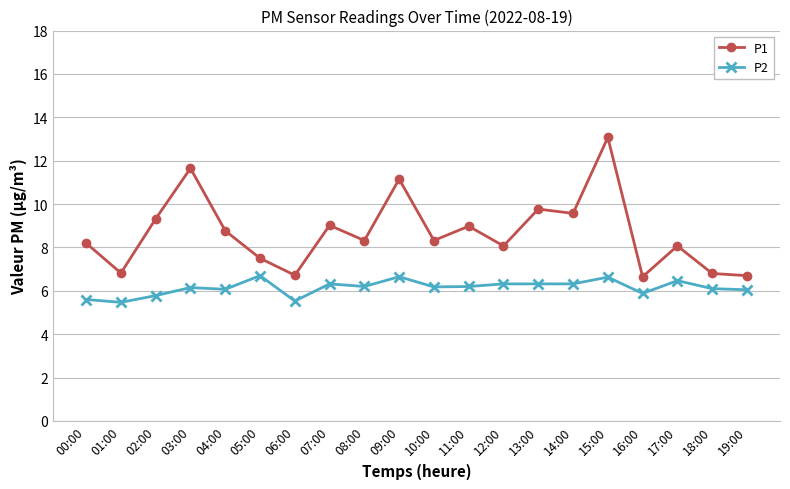

Which series has the widest spread of values?

P1